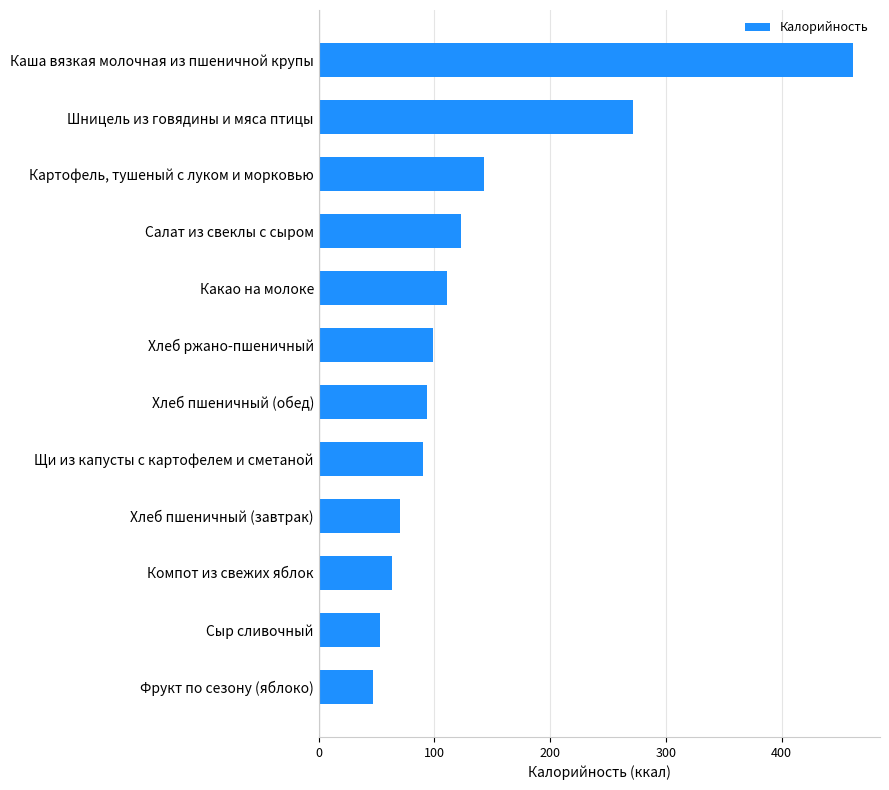

What is the minimum value shown in the chart?

47